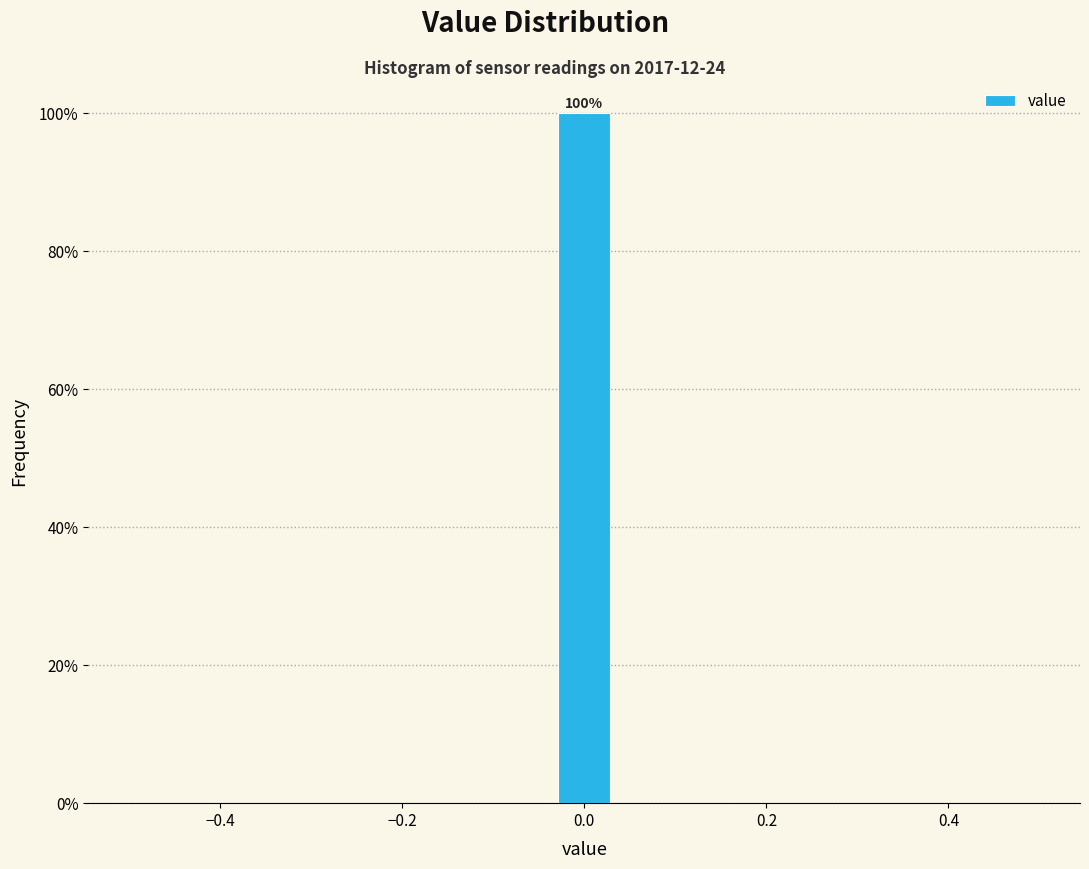

Read against the x-axis, roughly where is the centre of the tallest bar?

0.00